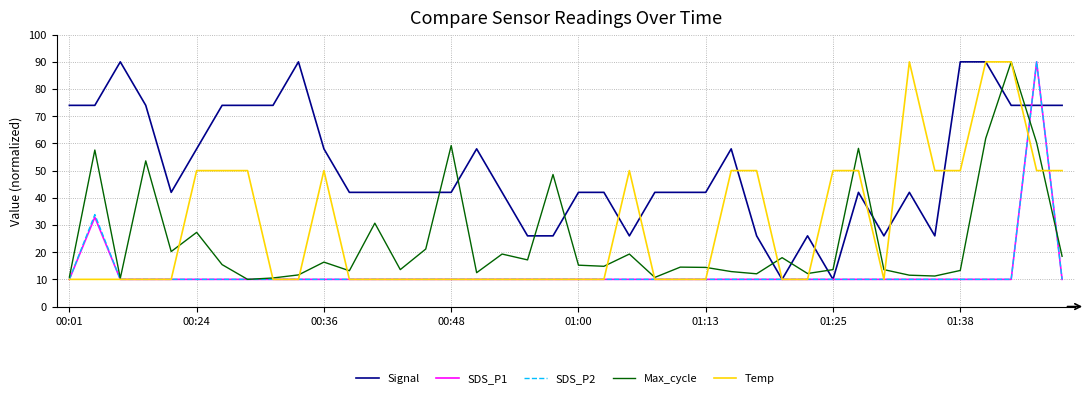

What is the highest value of the Signal series?

90.0